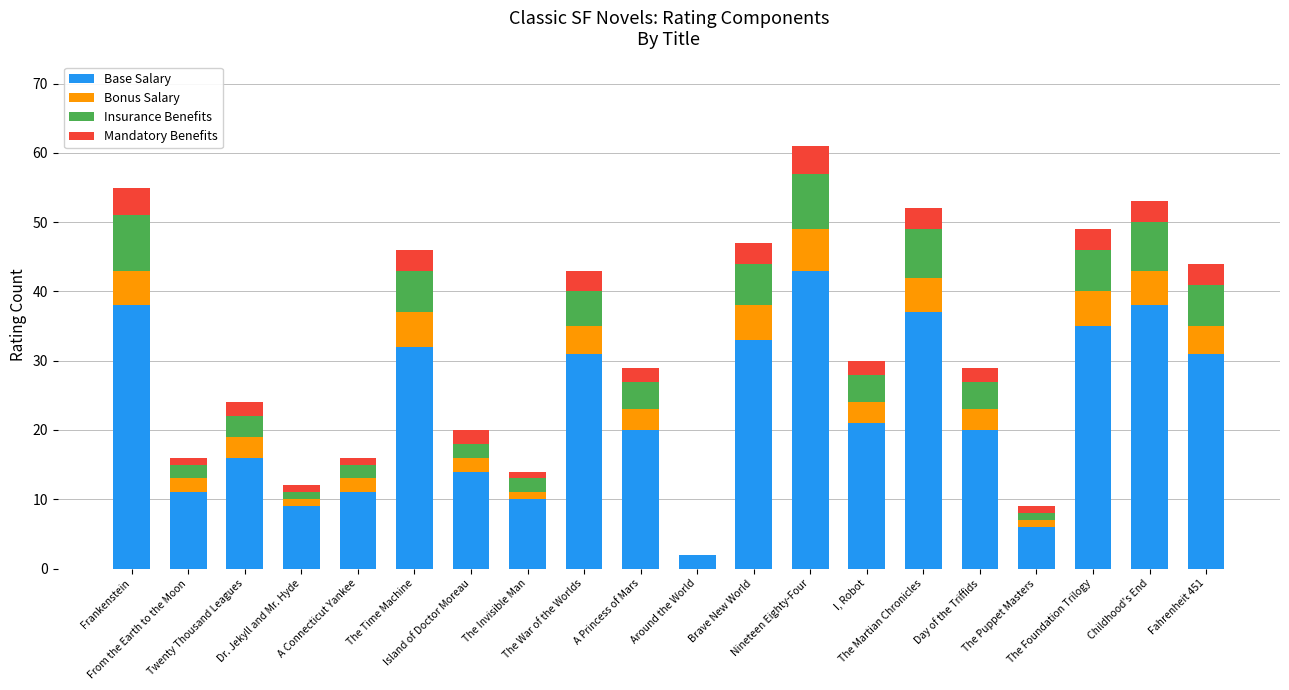

What is the maximum value for Base Salary?

43